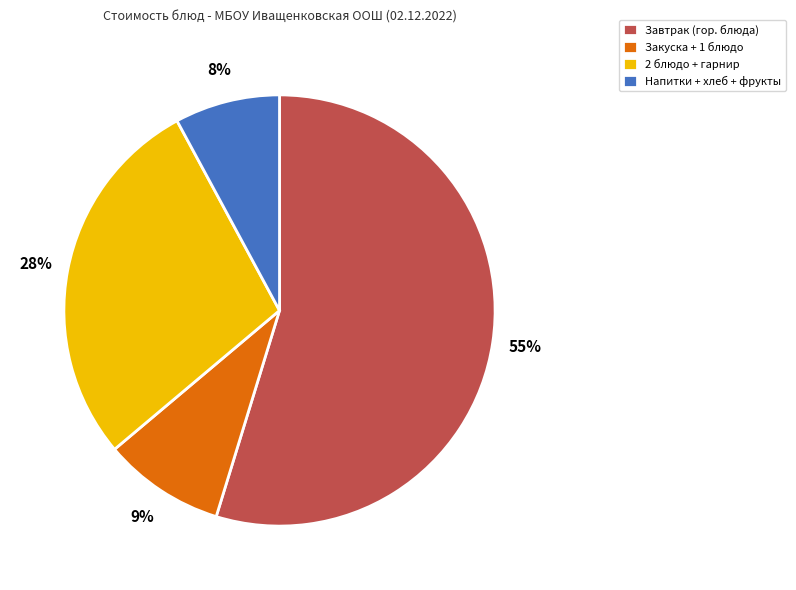

To the nearest percent, what is the average slice percentage?

25%